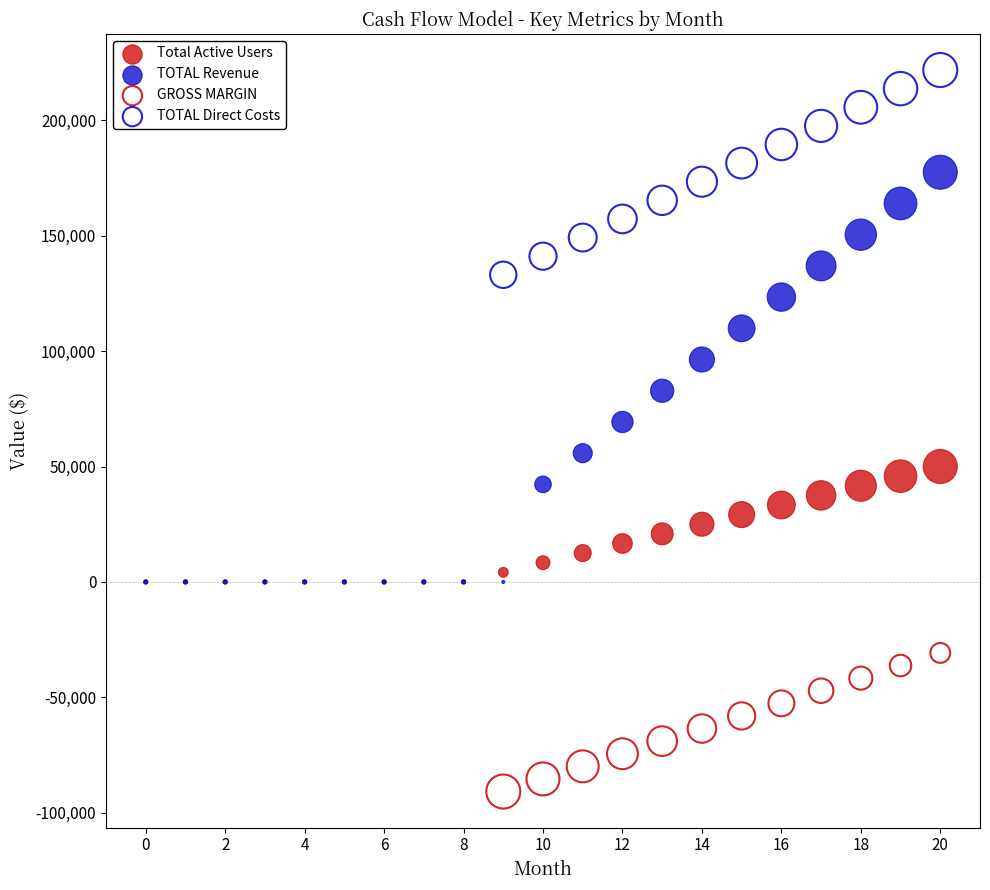

Which series reaches the maximum Y coordinate?

TOTAL Direct Costs